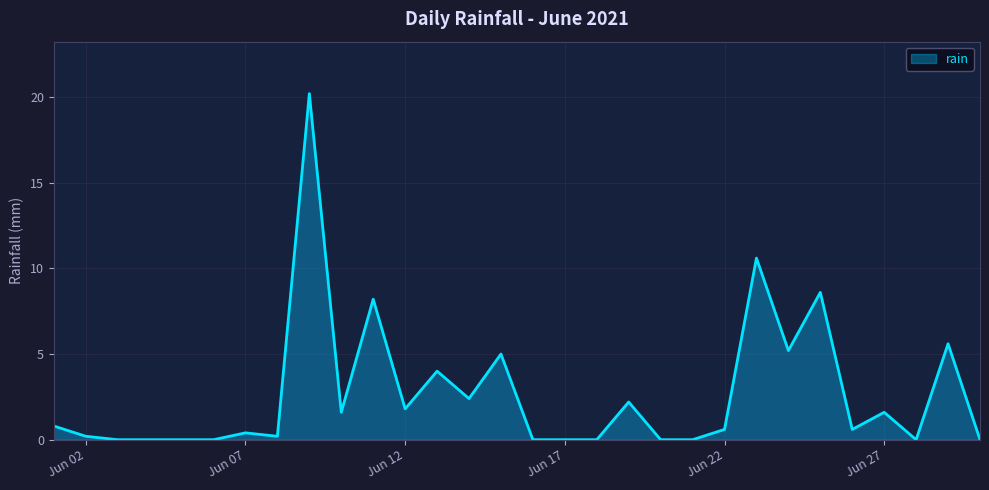

What is the greatest value displayed?

20.2